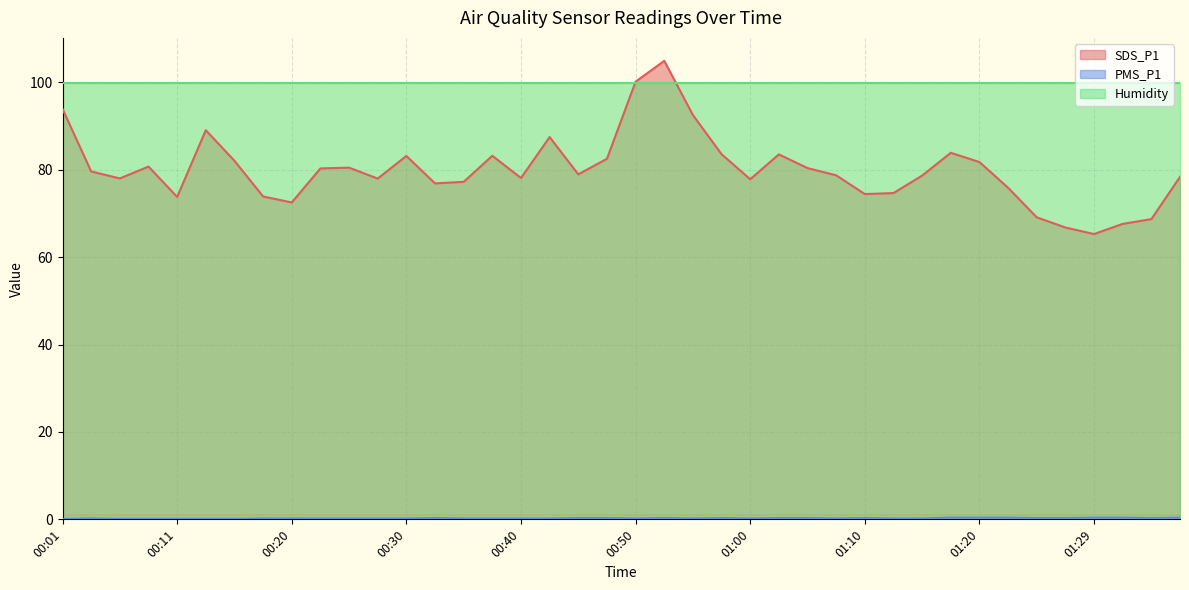

Is it true that Humidity equals 99.9 at 01:29?

True